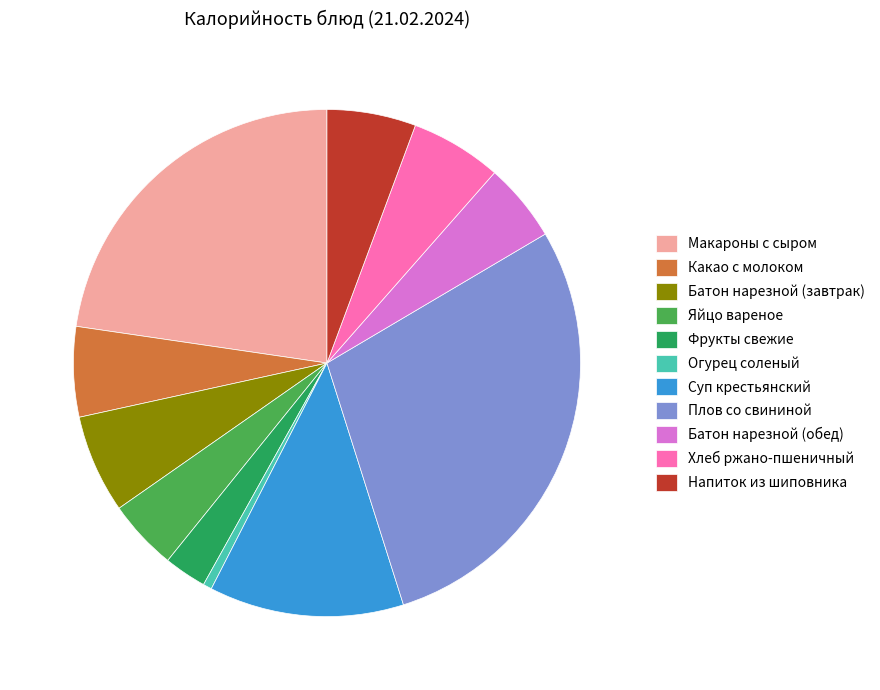

How many segments does this pie chart have?

11